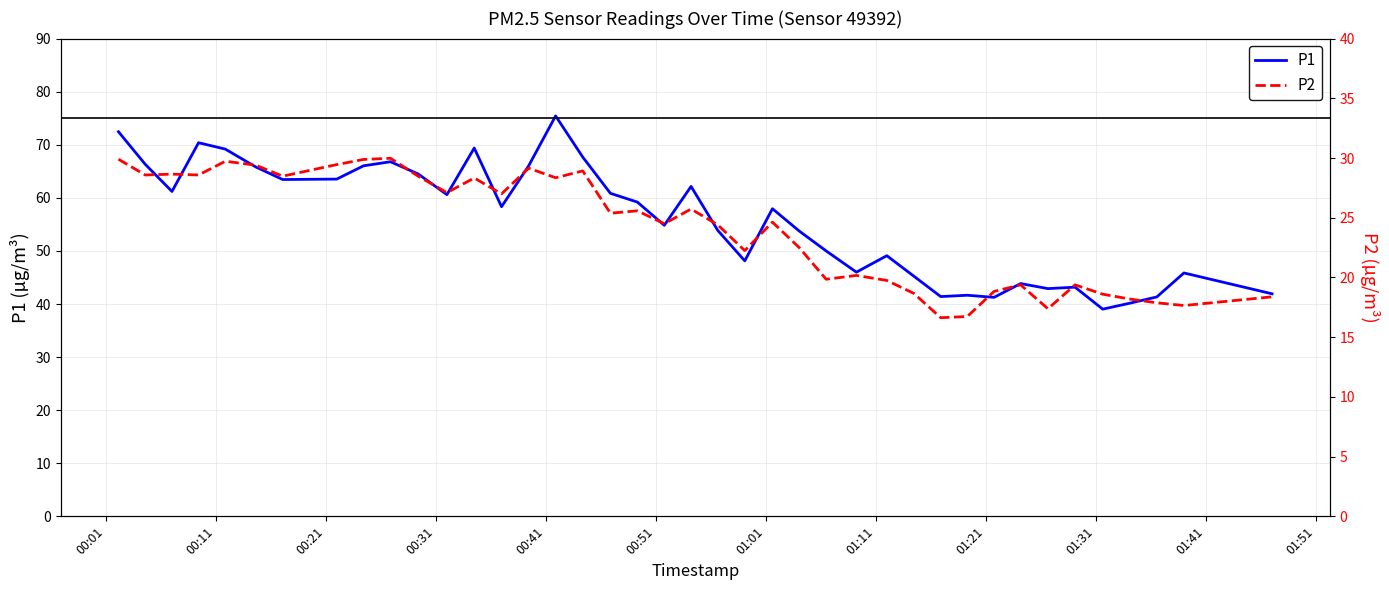

What is the lowest value of the P1 series?

39.0